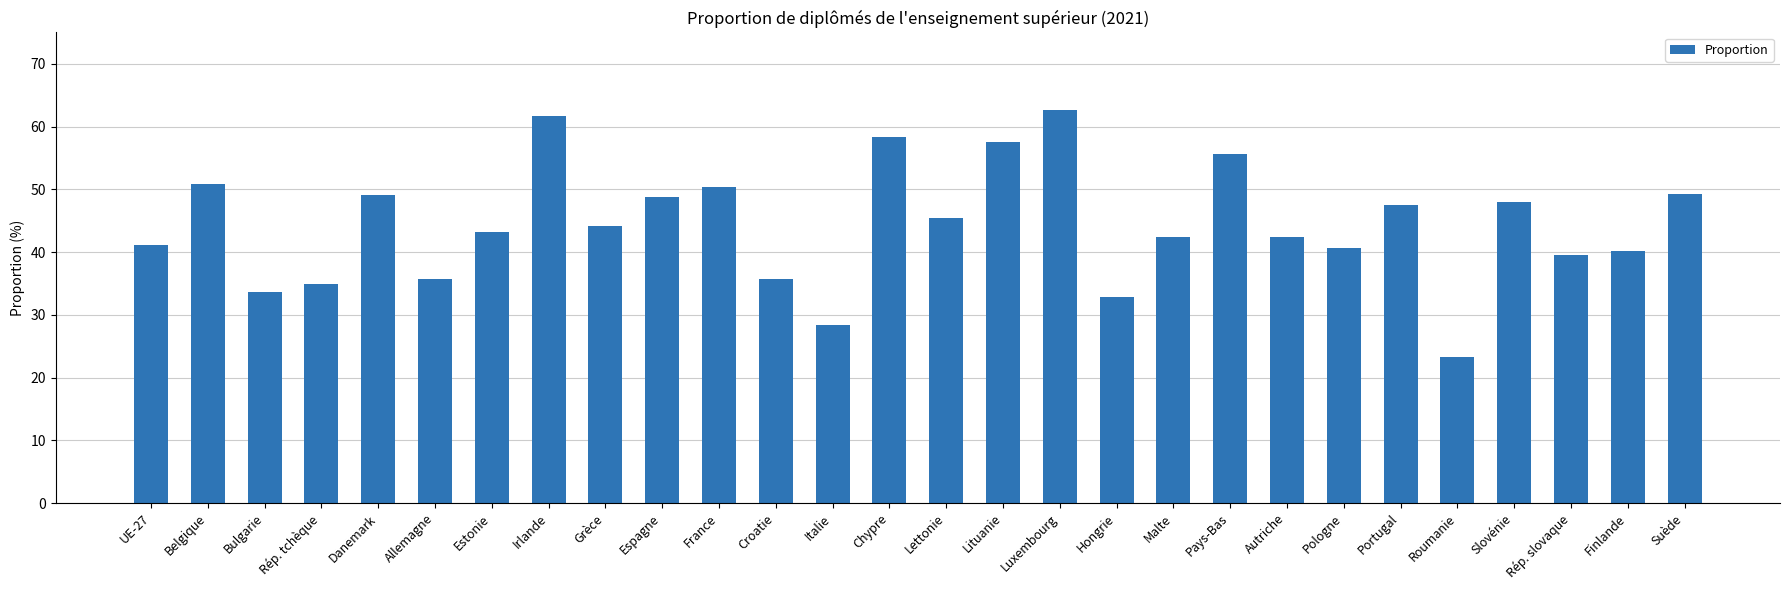

What is the change in value from Rép. tchèque to Hongrie?

-2.0